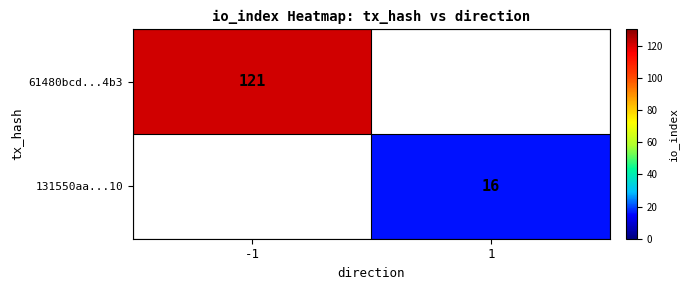

The 61480bcd...4b3 series shows 71 at -1. True or false?

False